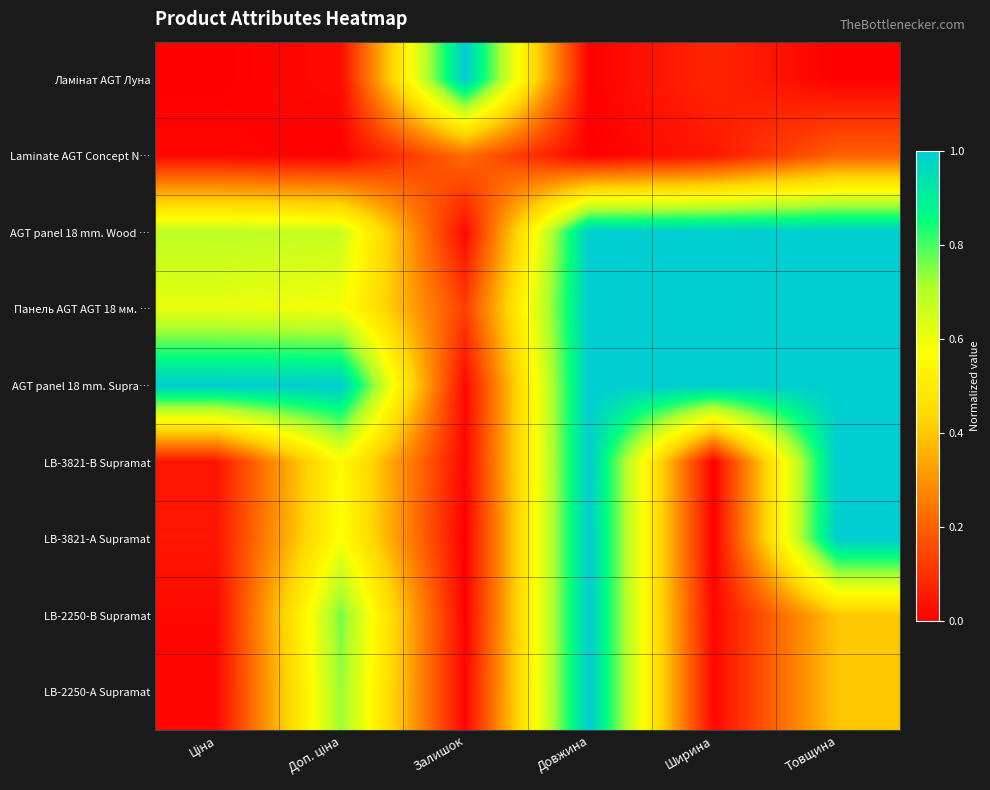

At how many categories does at least one series exceed 0?

6